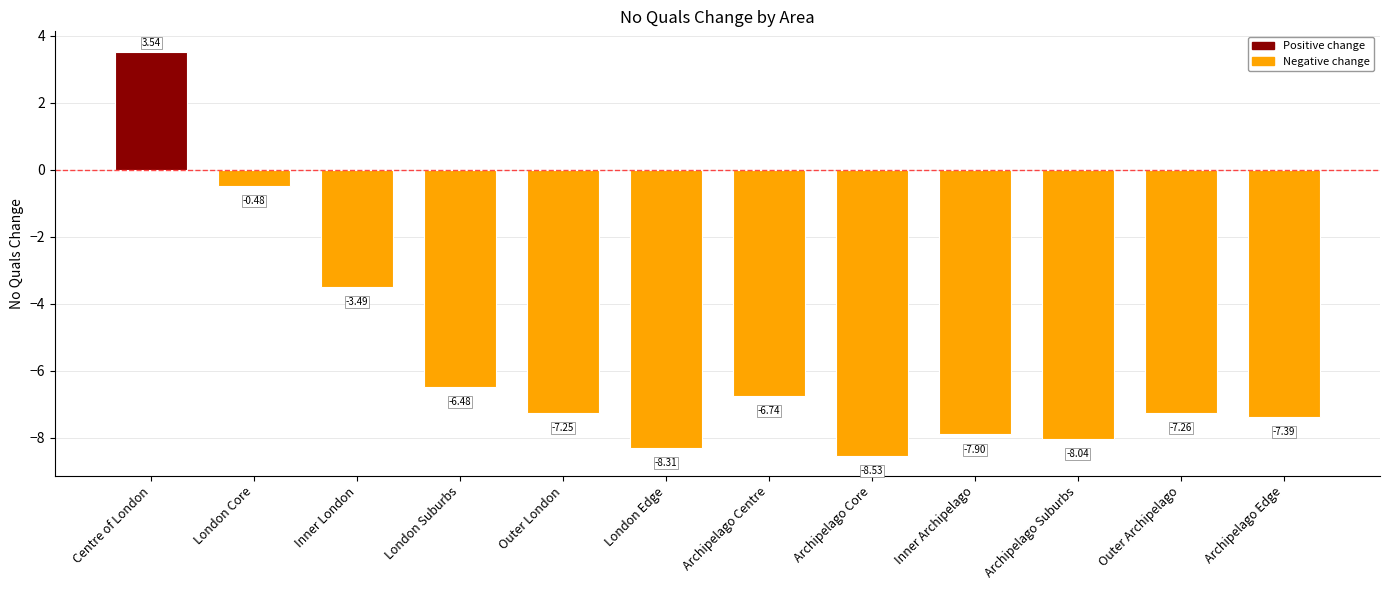

Which category has the lowest value across all series?

Archipelago Core